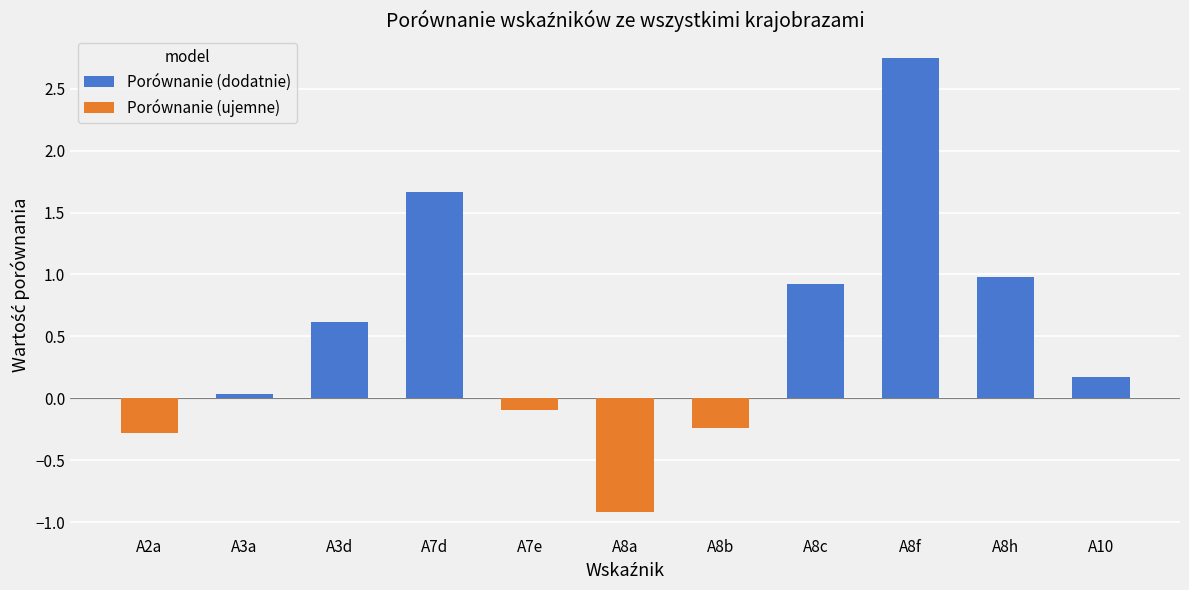

Rank the series at A3a from highest to lowest value.

Porównanie (dodatnie), Porównanie (ujemne)